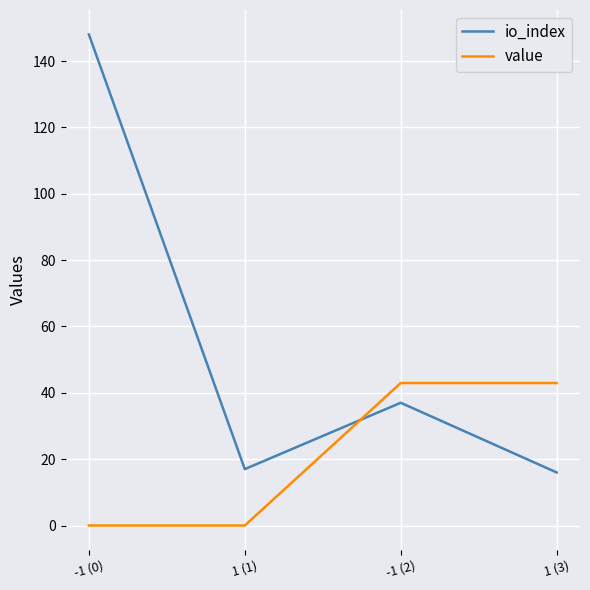

Which series has the widest spread of values?

io_index